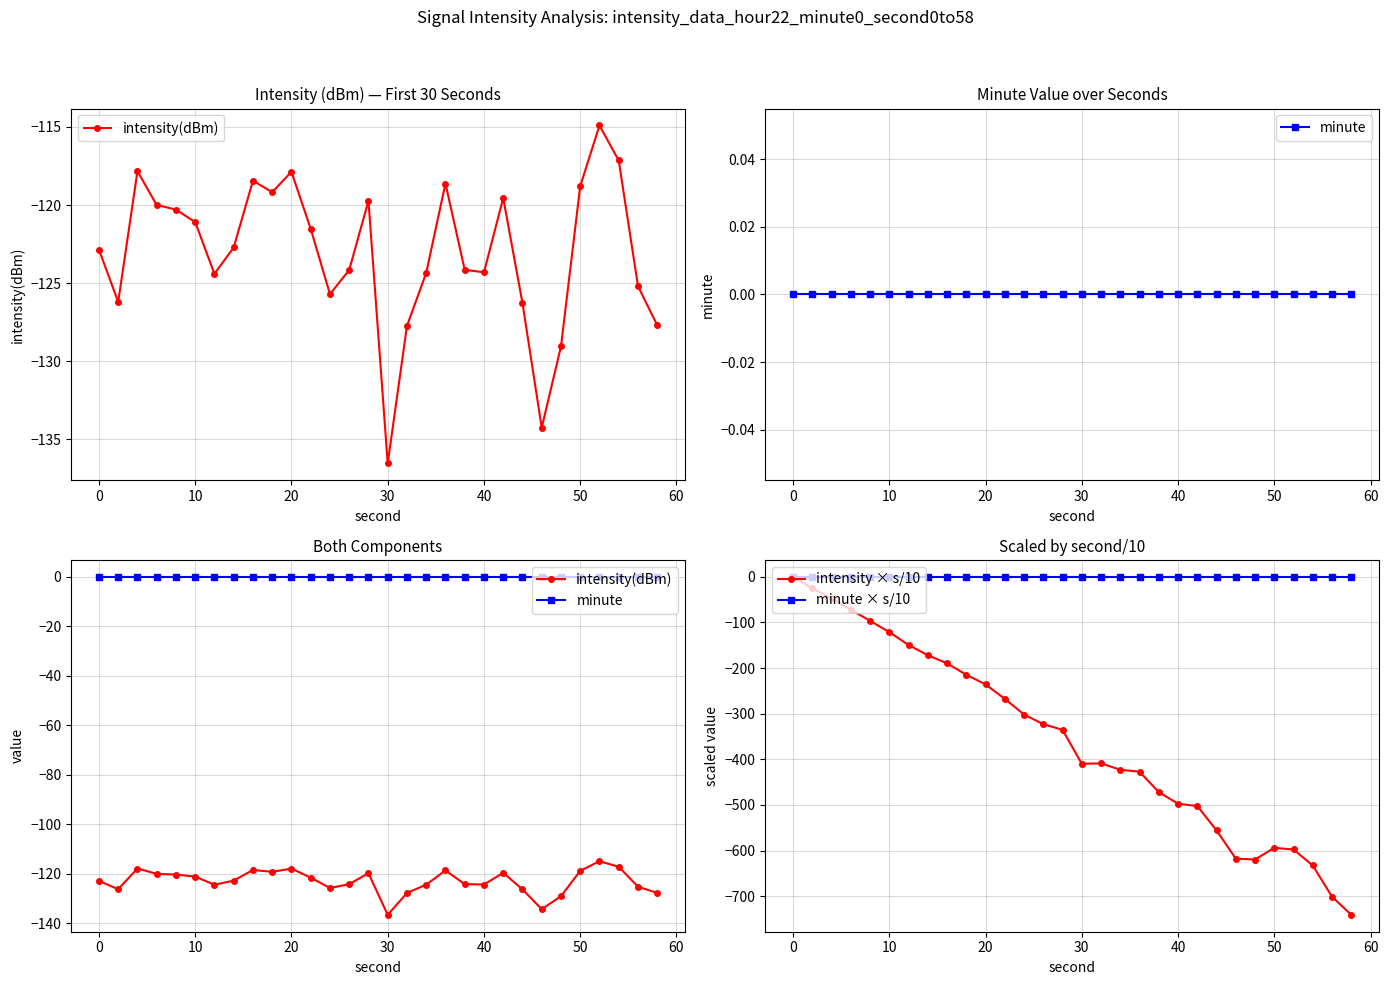

True or false: intensity × s/10 has more than 0 points higher than both neighbors.

True